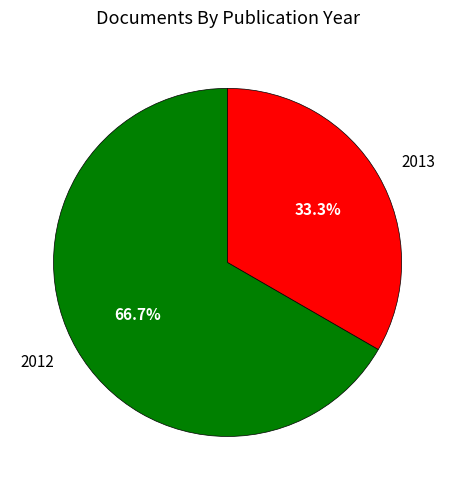

Is there any slice that represents more than half of the pie?

Yes